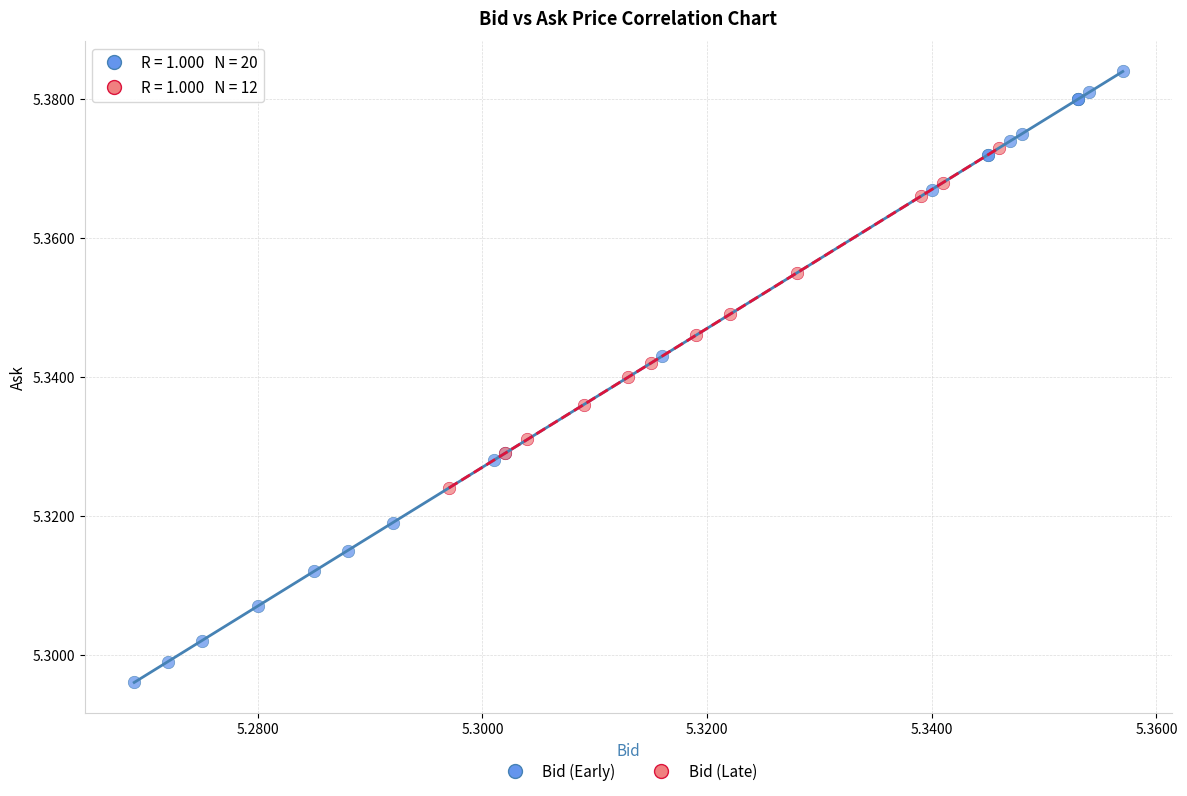

Which series has the largest Y range (max minus min)?

Bid (Early)